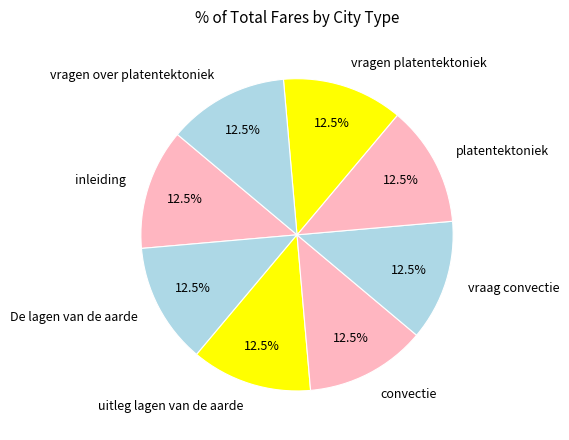

Is the sum of platentektoniek and uitleg lagen van de aarde greater than half?

No